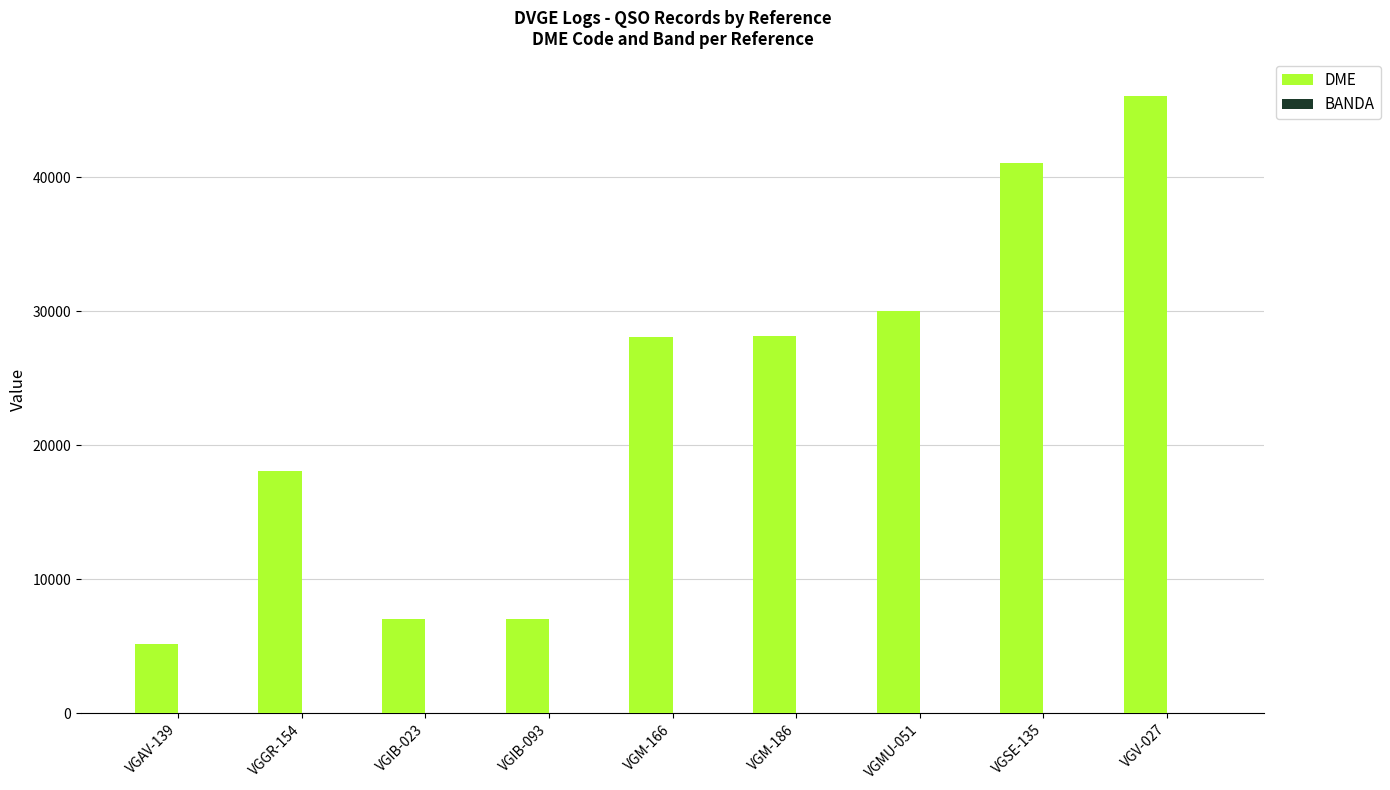

How many groups of bars are there?

9